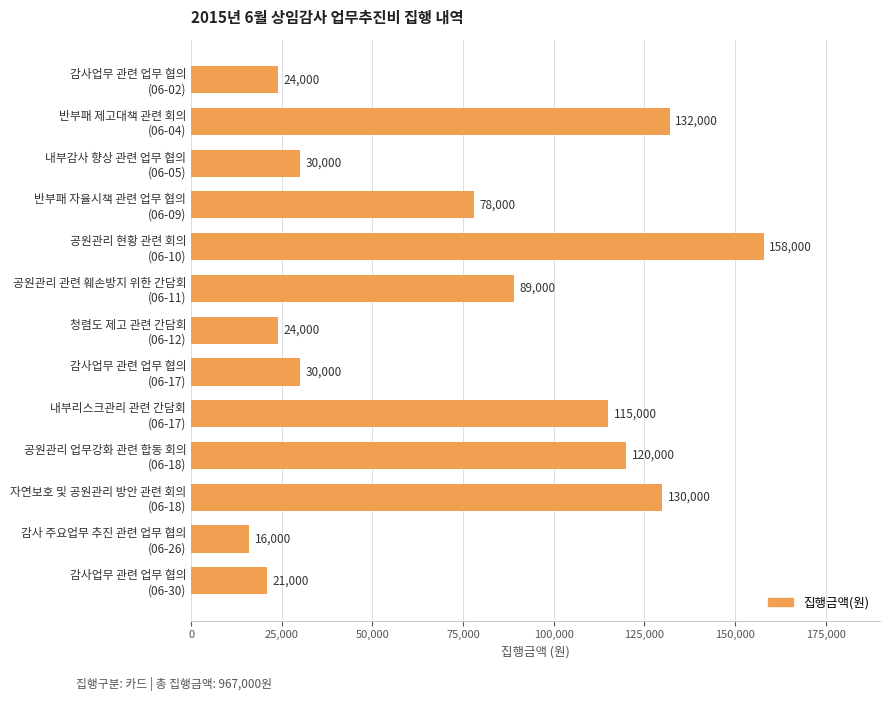

What is the value of the 13th bar from the top?

21000